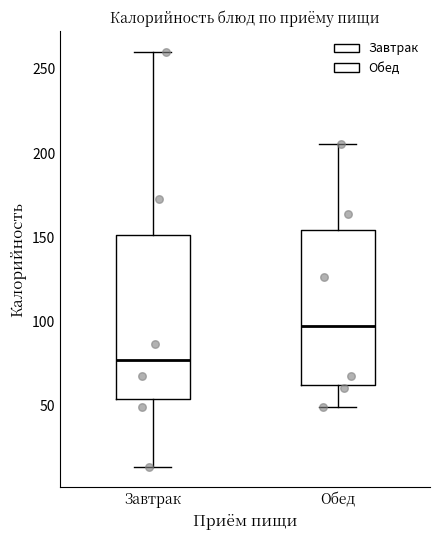

Reading left to right, read every box against the y-axis: the position of its median line, the range the box covers, and the ends of its whiskers. The values are not printed on the chart, so give them approximately, as read against the axis.

Завтрак: median 80, box 55 to 150, whiskers 15 to 260
Обед: median 95, box 60 to 155, whiskers 50 to 205